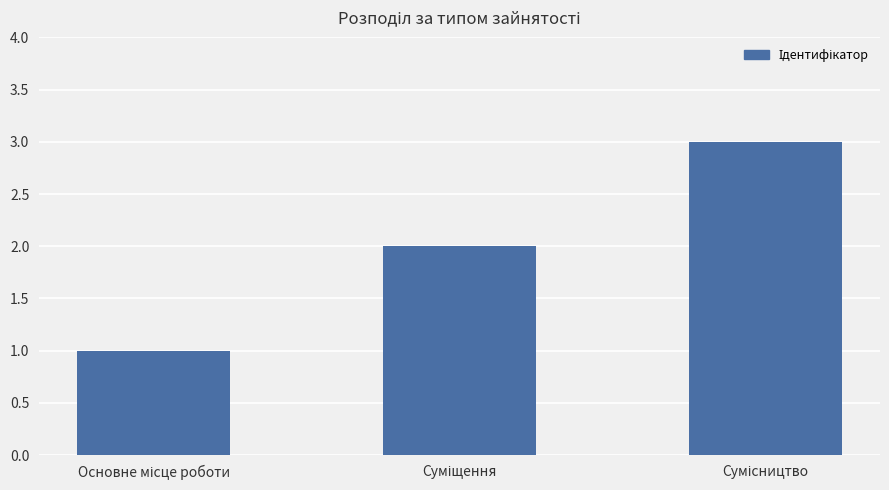

What is the smallest value displayed?

1